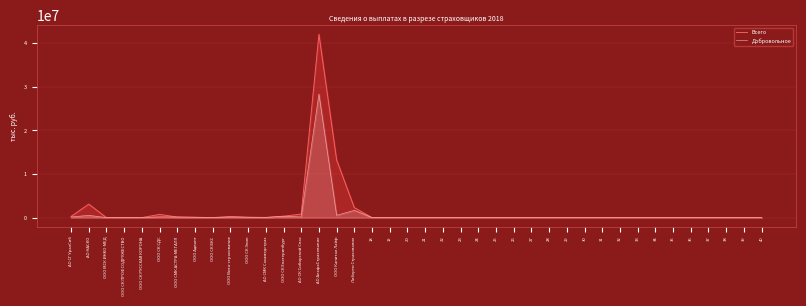

Is it true that Добровольное equals 0.0 at 29?

True